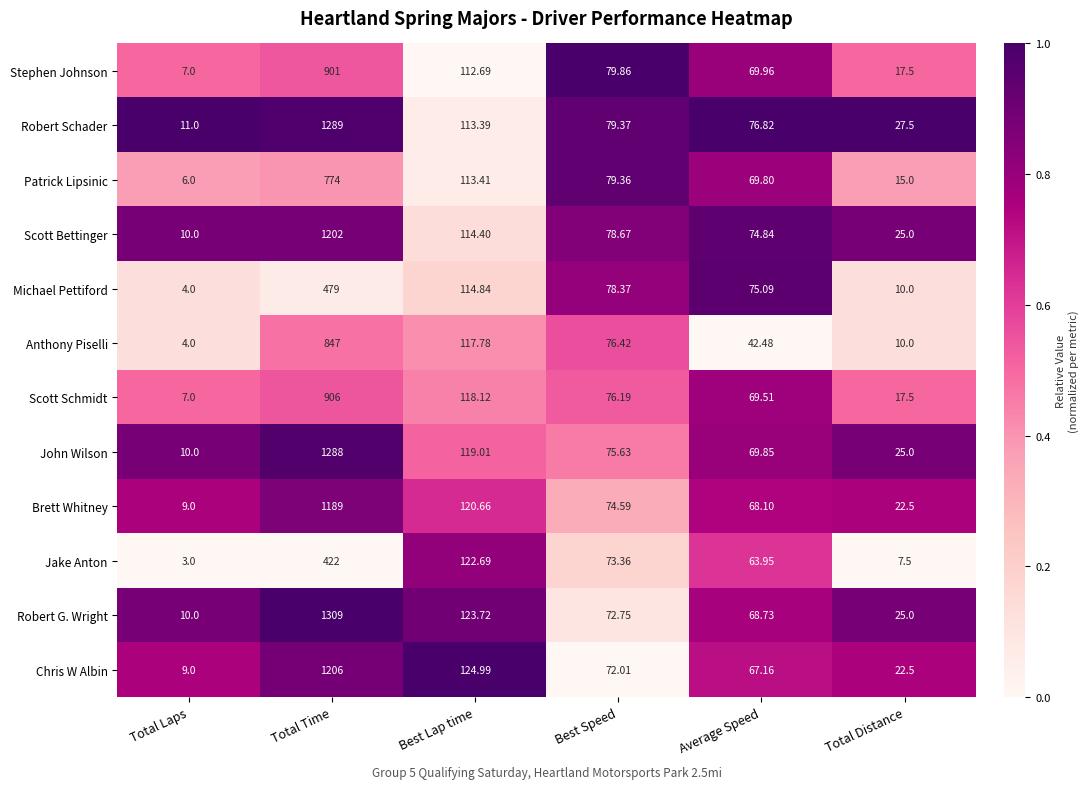

At which category is the sum across all series the highest?

Total Time